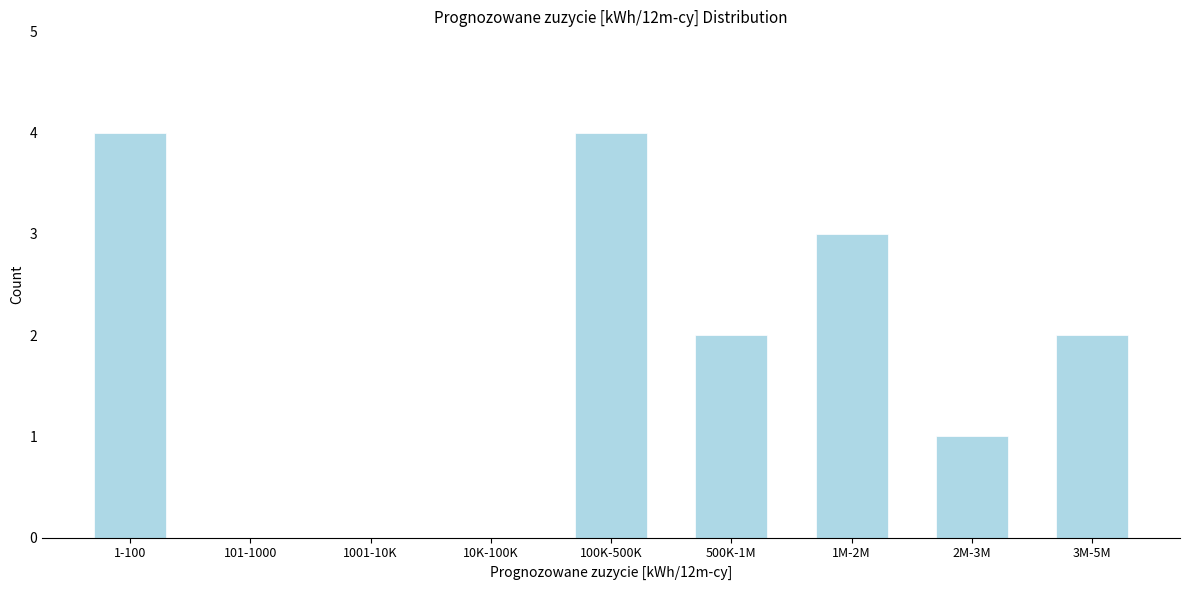

Reading left to right, what are all the values shown in this chart?

1-100=4	101-1000=0	1001-10K=0	10K-100K=0	100K-500K=4	500K-1M=2	1M-2M=3	2M-3M=1	3M-5M=2